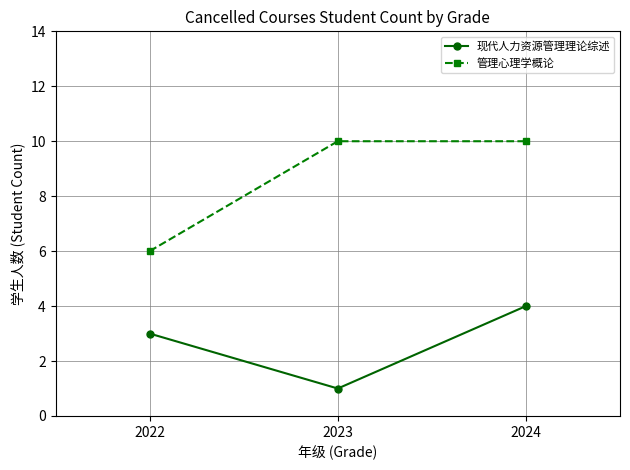

At 2022, list the series in order from largest to smallest.

管理心理学概论, 现代人力资源管理理论综述